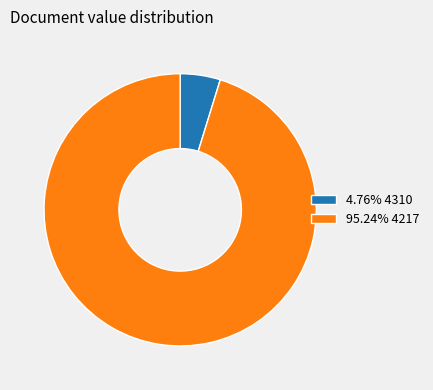

Is the sum of 4.76% 4310 and 95.24% 4217 greater than half?

Yes